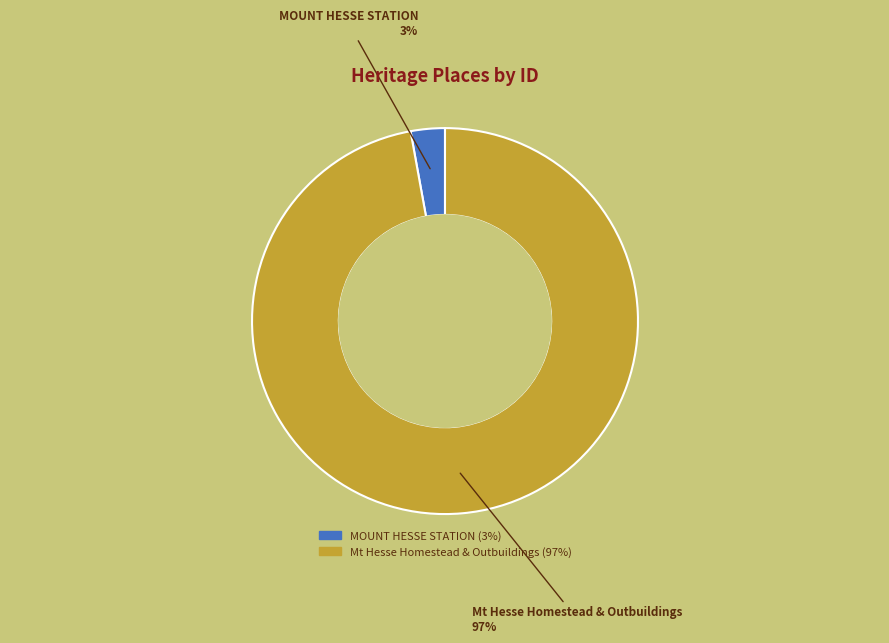

Count the number of slices in the pie.

2